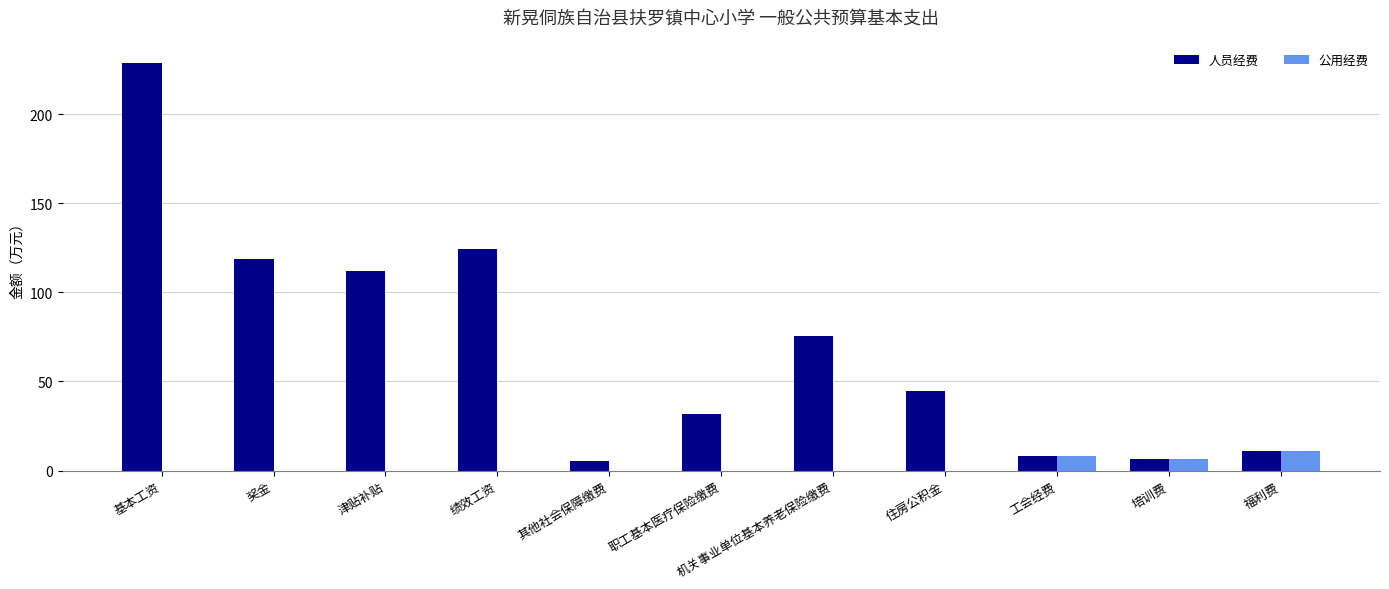

What is the spread (max minus min) of values at 住房公积金?

44.7